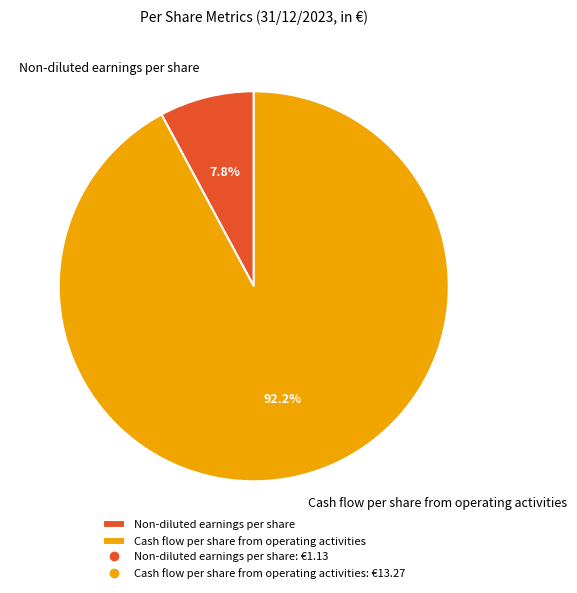

To the nearest percent, what is the average slice percentage?

50%